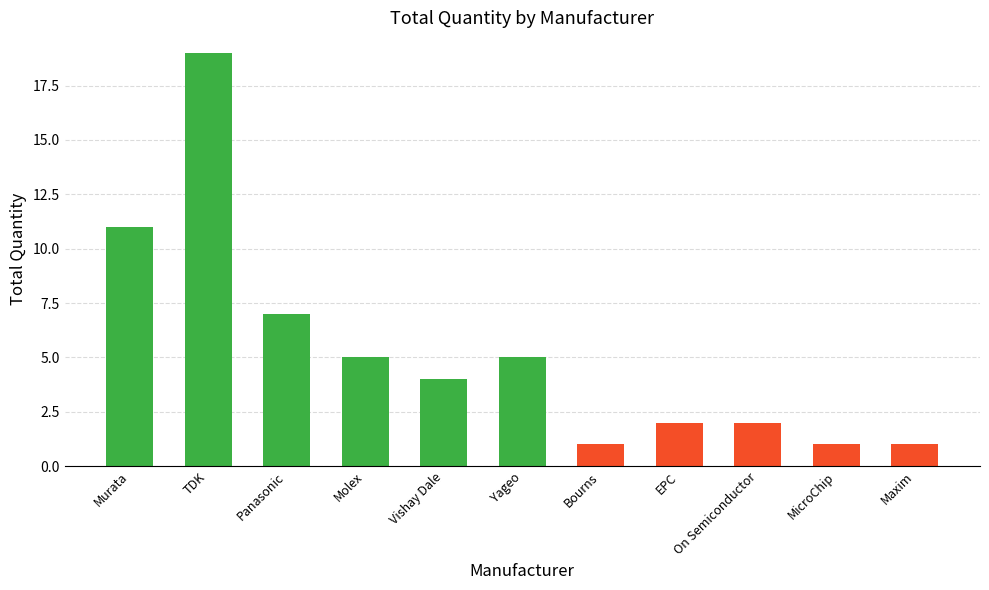

Where is the data nearest to the value 10?

Murata